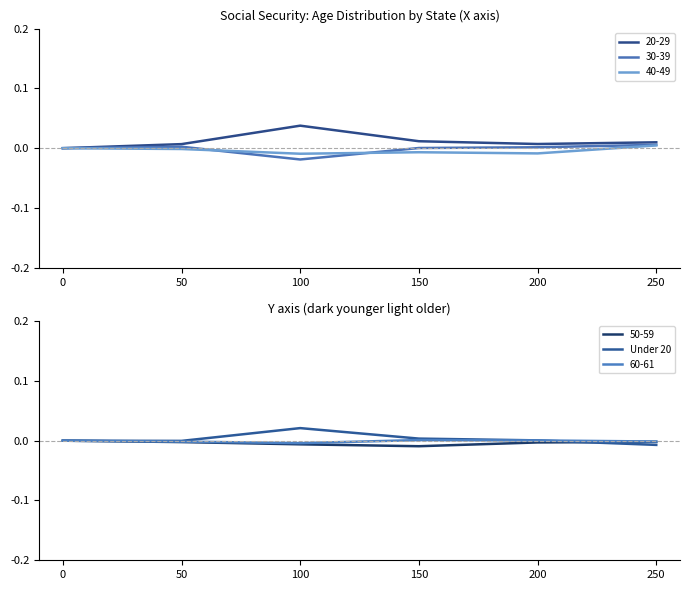

Is it true that 50-59 equals -0.0 at 50?

True